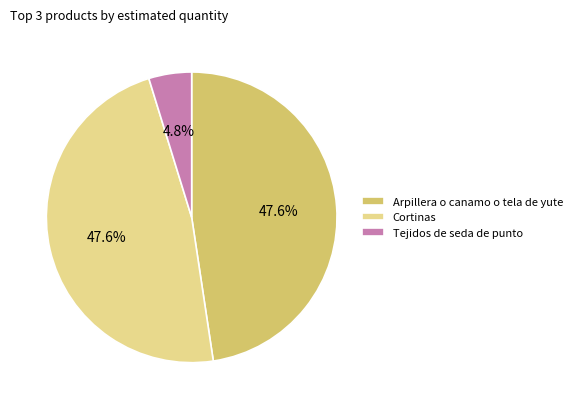

Which category has the smallest portion of the pie?

Tejidos de seda de punto